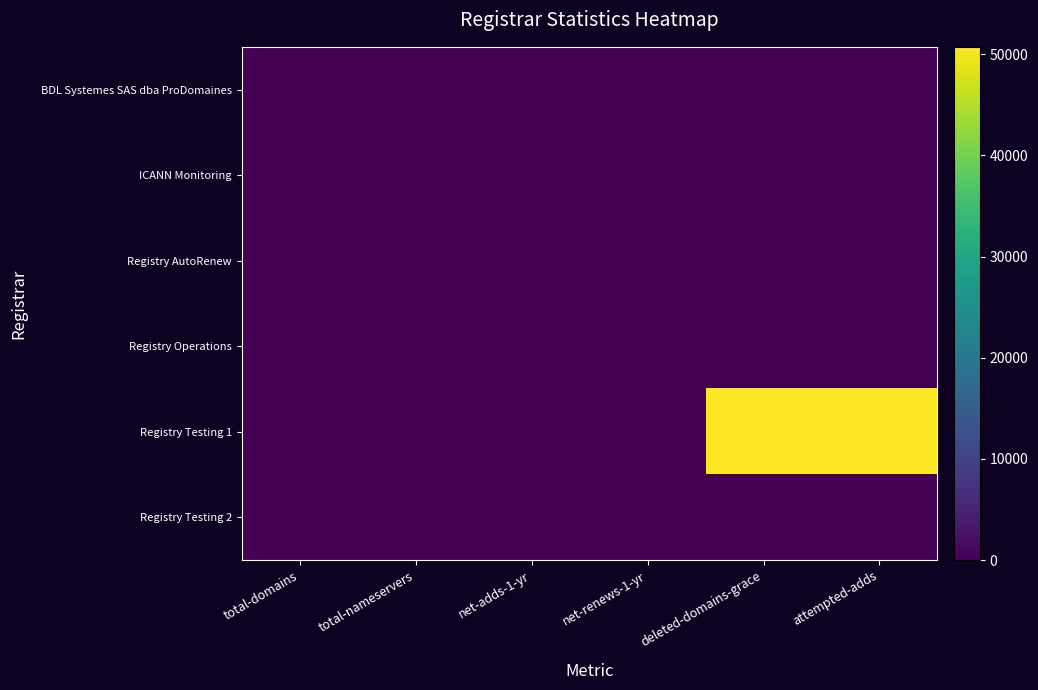

What is the difference between the highest and lowest values at net-adds-1-yr?

15